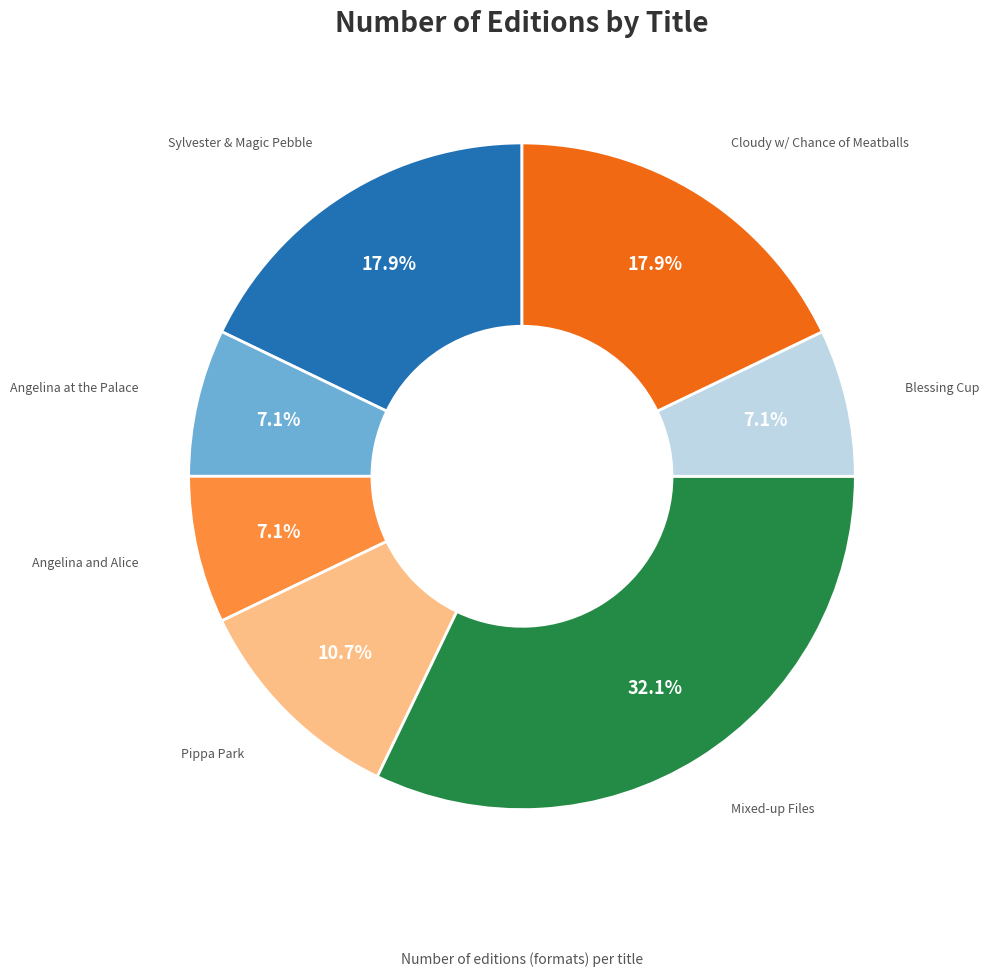

Is there a majority slice in this chart?

No